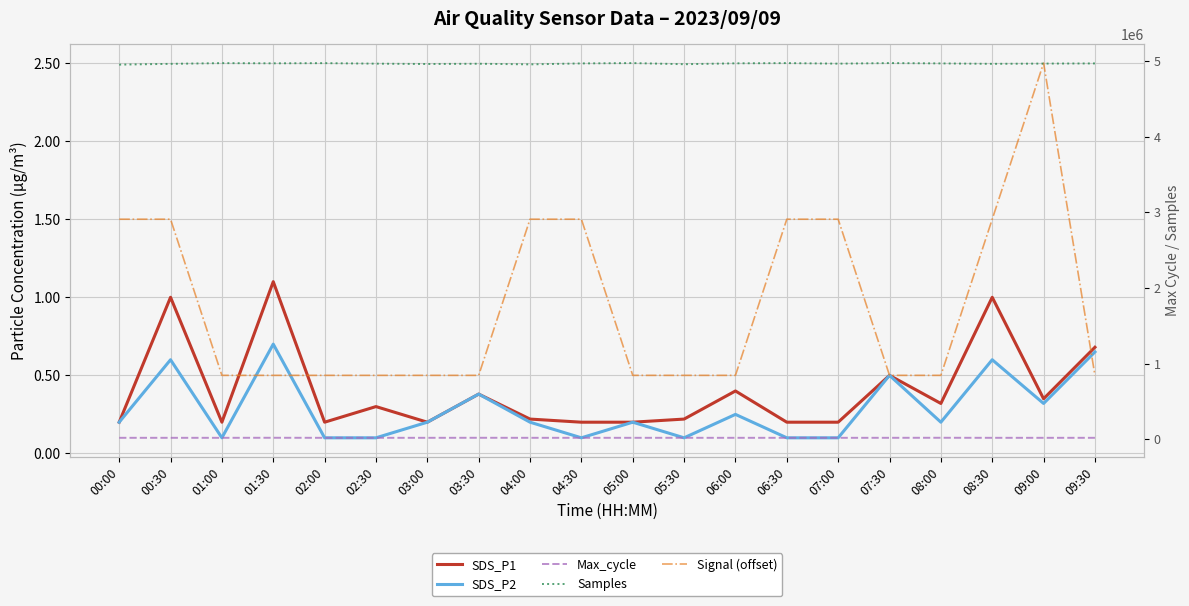

Which has a higher value, 06:00 or 00:00?

06:00